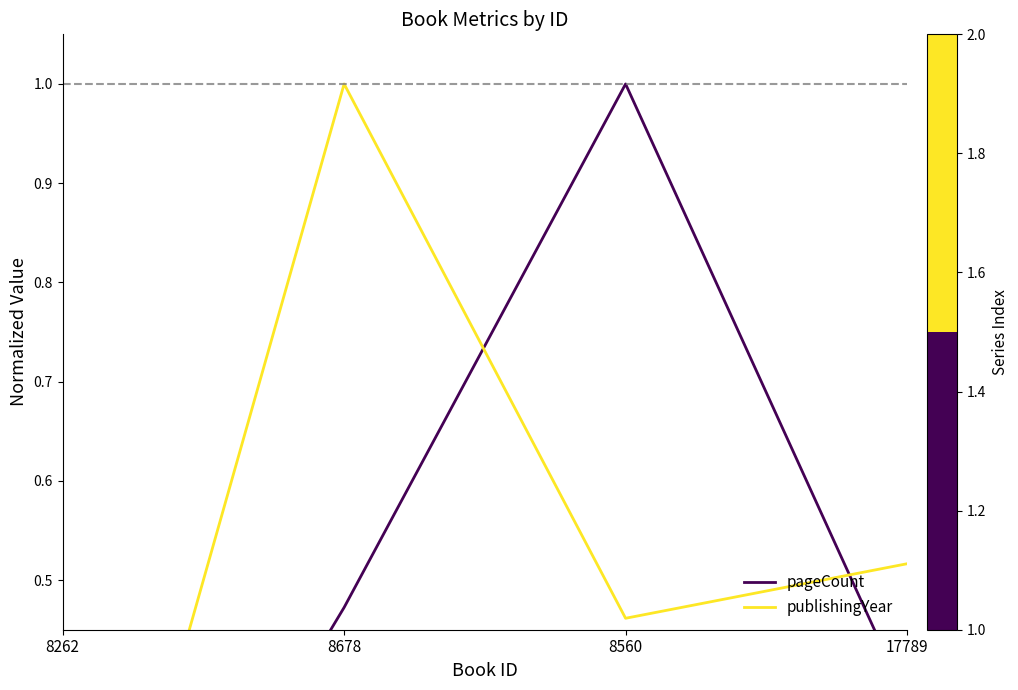

Reading left to right, transcribe all the data shown in this chart.

pageCount: 0.0	0.5	1.0	0.4
publishingYear: 0.0	1.0	0.5	0.5